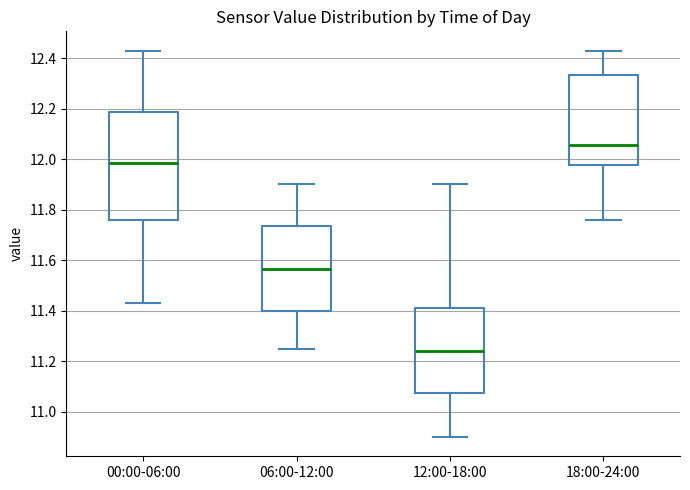

Which box has the lowest median line?

12:00-18:00